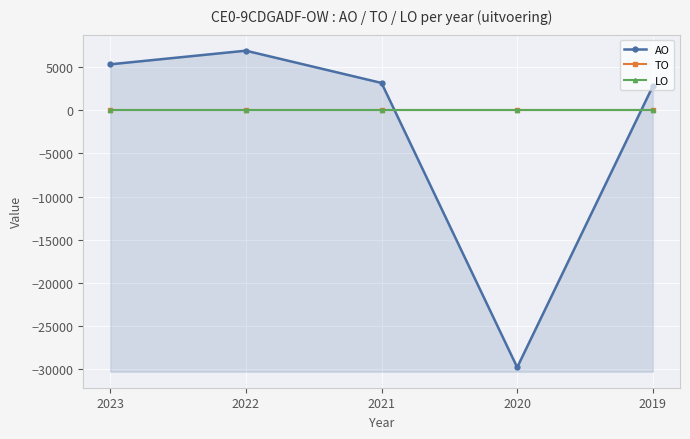

Which series has the largest total across all categories?

TO